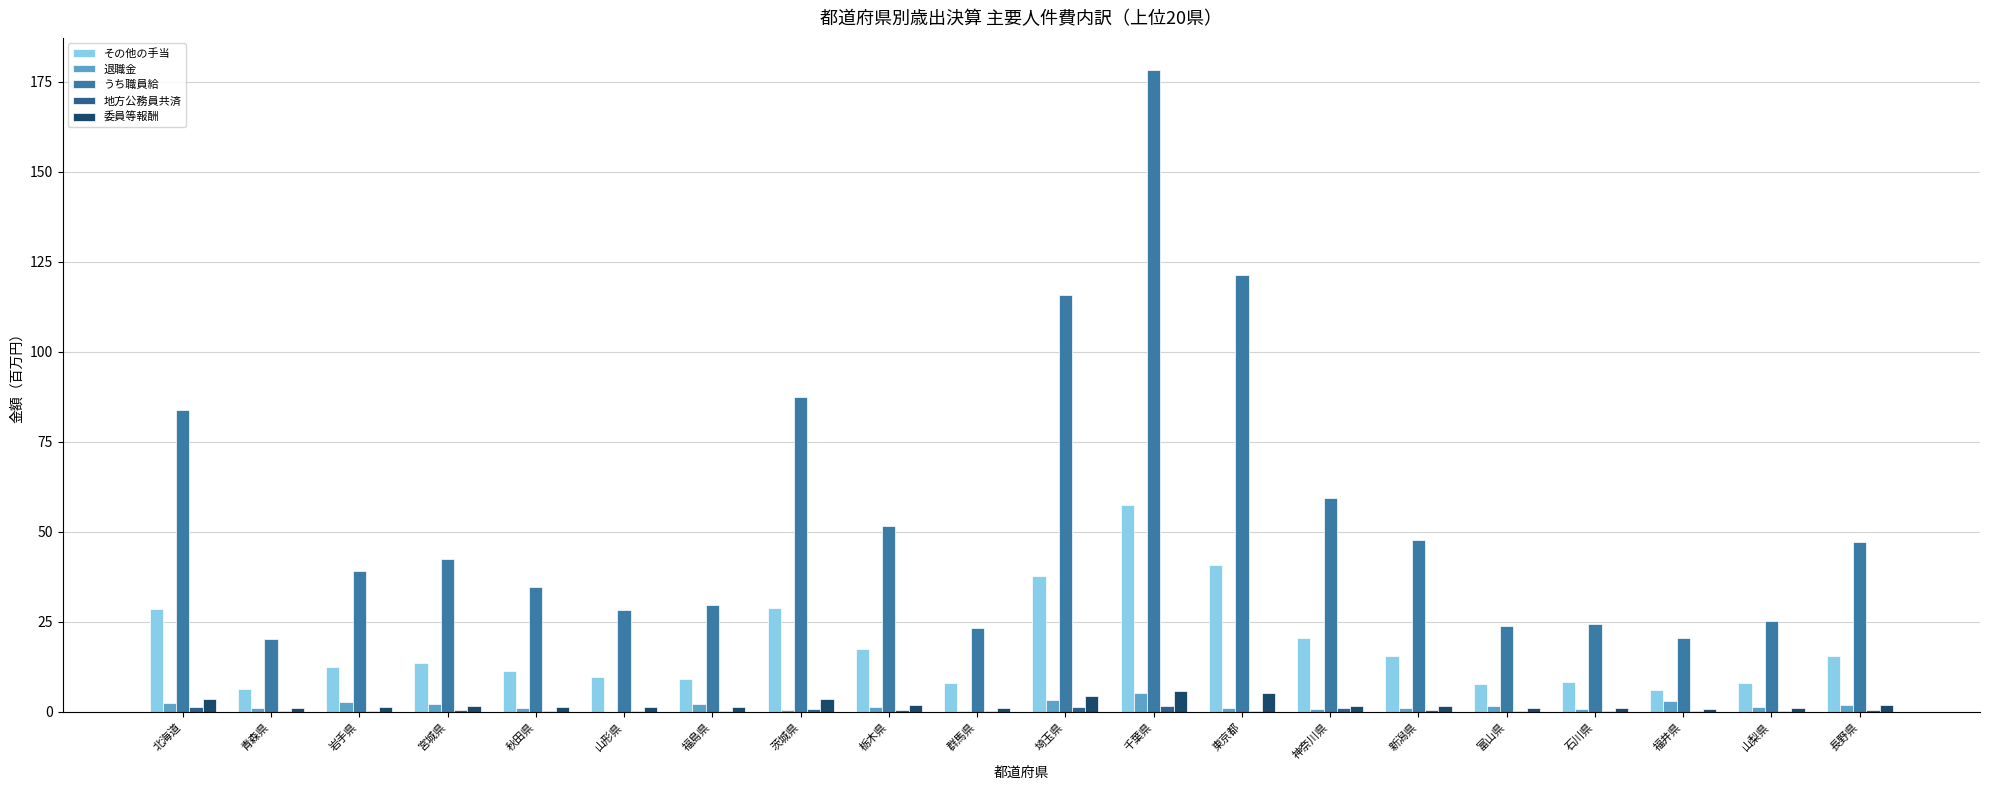

Count the number of data series in this chart.

5